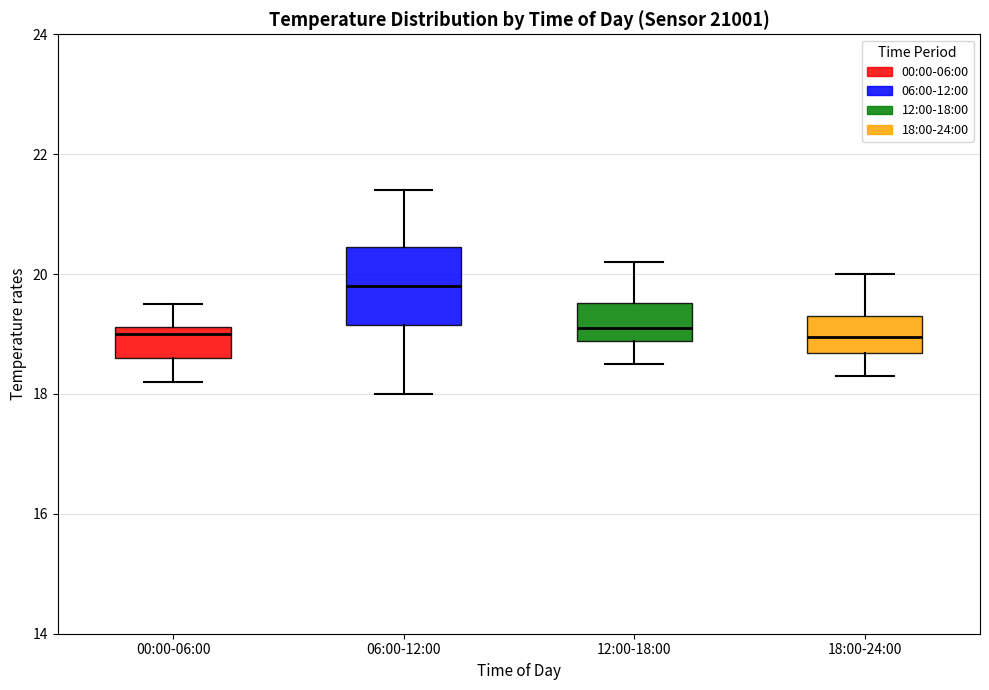

Which box is the tallest, from its lower edge to its upper edge?

06:00-12:00